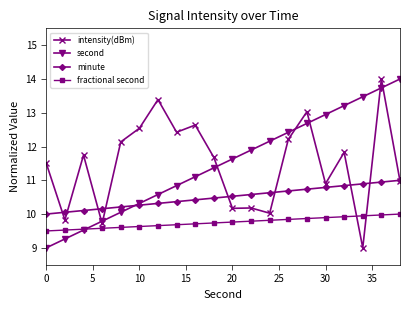

What is the value of the minute point at the 7th from the left?

10.3